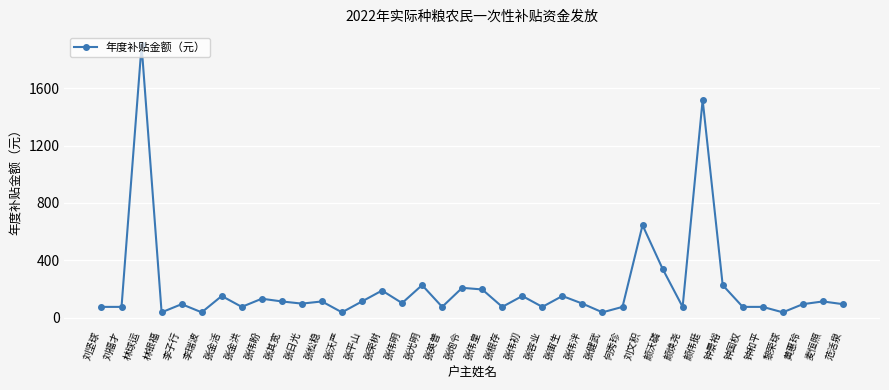

What is the greatest value displayed?

1898.0